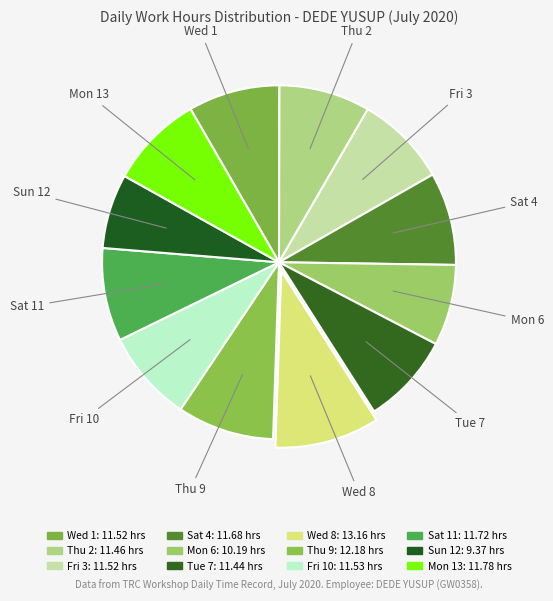

True or false: Fri 10 accounts for 8% of the total.

True